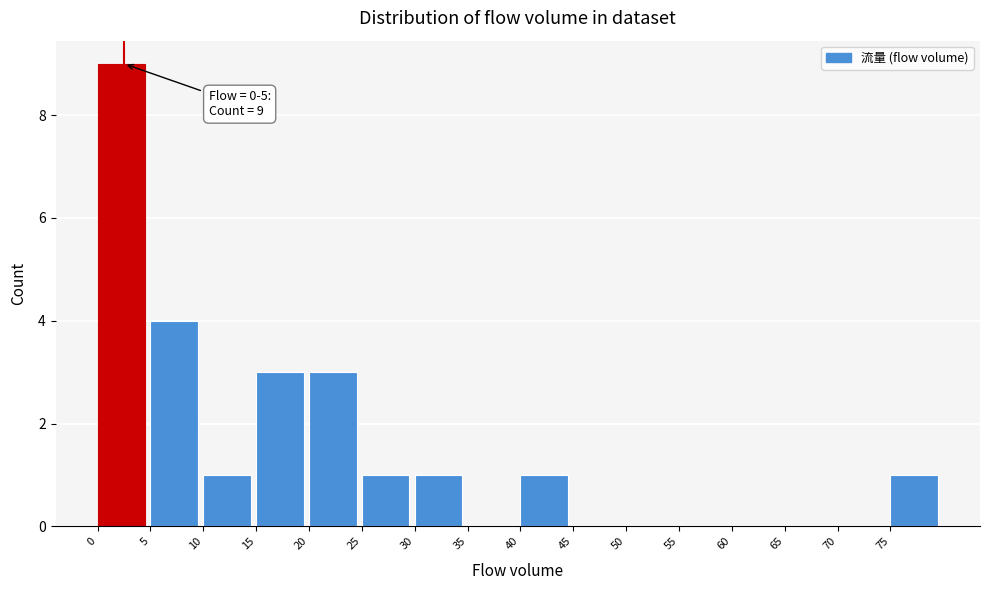

Over which range of the x-axis is the bar tallest?

0 to 5